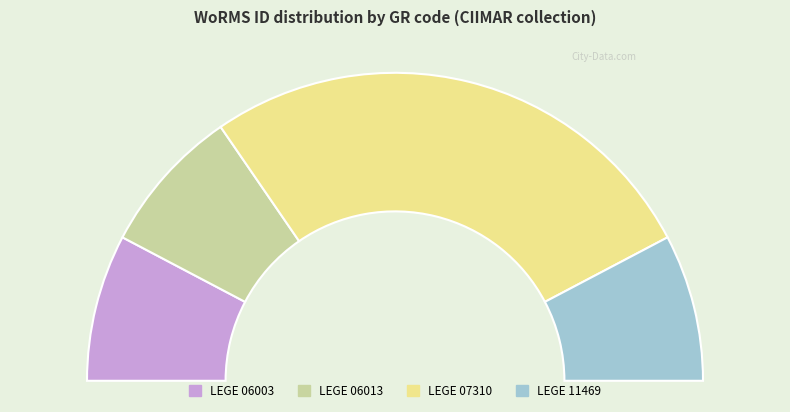

Is it true that LEGE 11469 is 6% of the pie?

False